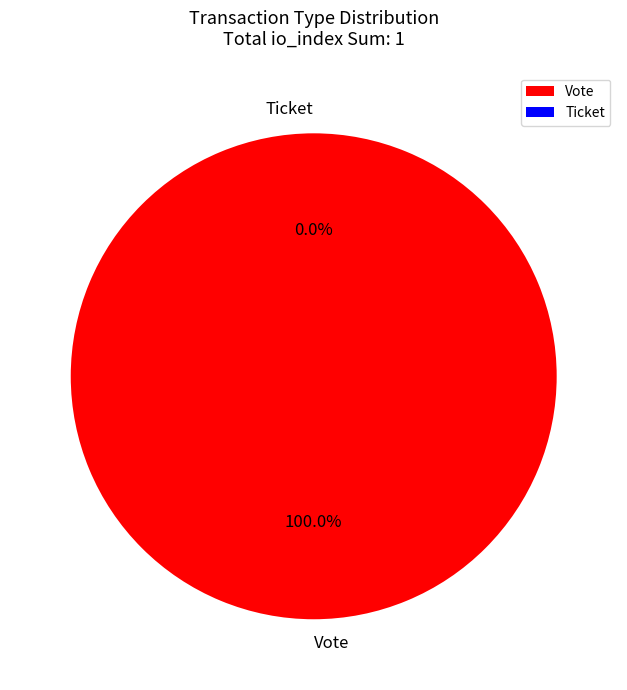

Does any single category account for the majority?

Yes